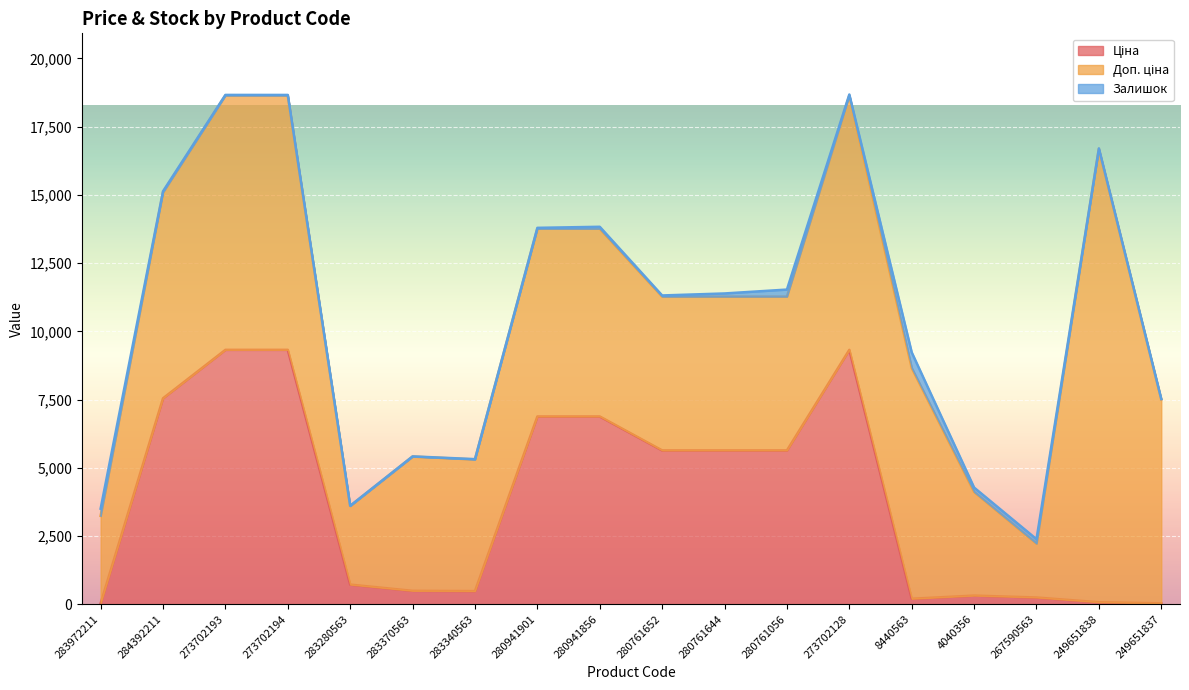

List the series in order of their overall mean, lowest first.

Залишок, Ціна, Доп. ціна